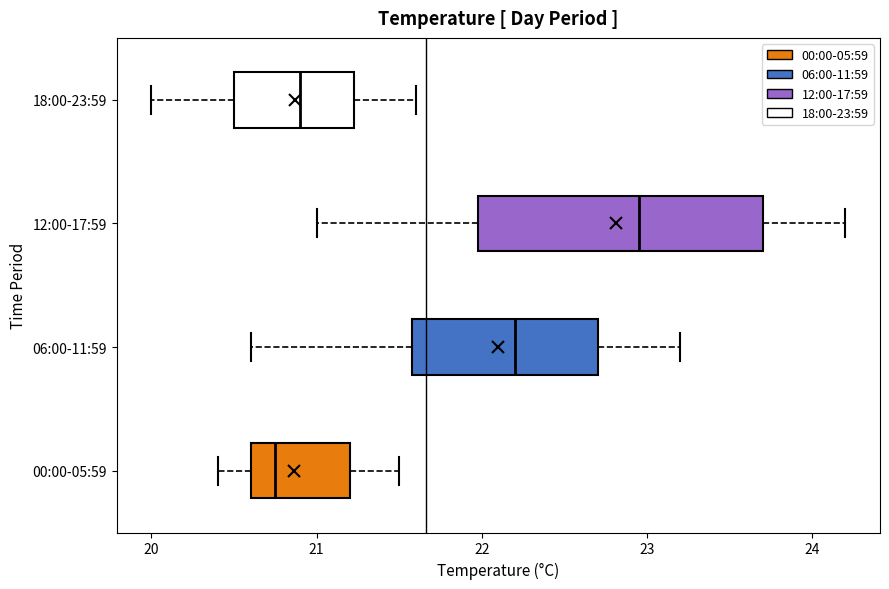

Where is the left edge of the box for 18:00-23:59 on the x-axis? The values are not printed on the chart, so give them approximately, as read against the axis.

20.5